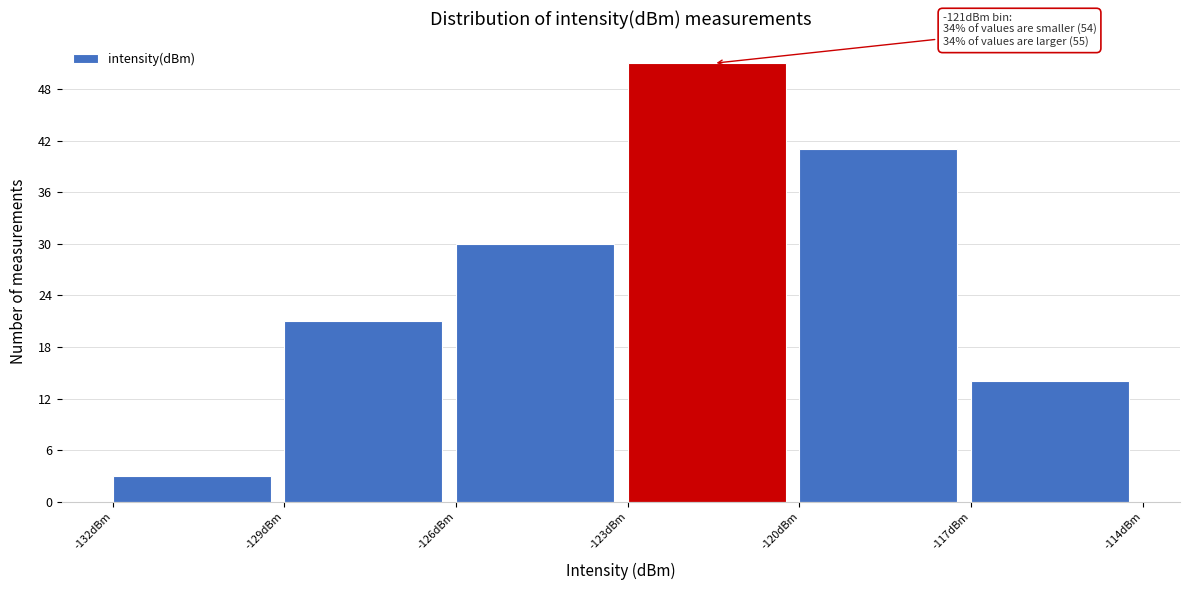

Which range on the x-axis has the tallest bar?

-123 to -120